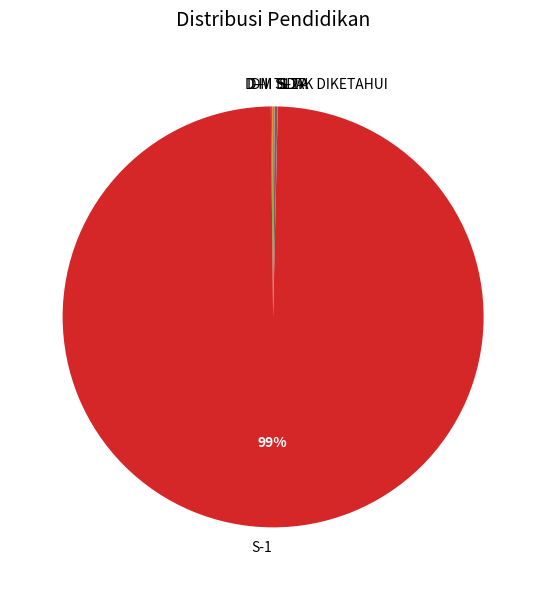

Which category has the biggest portion of the pie?

S-1